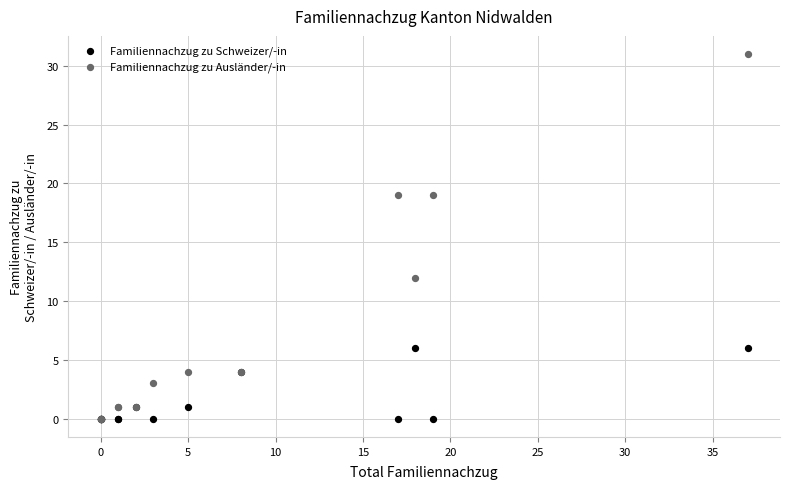

What are all the series names shown in the legend?

Familiennachzug zu Schweizer/-in, Familiennachzug zu Ausländer/-in